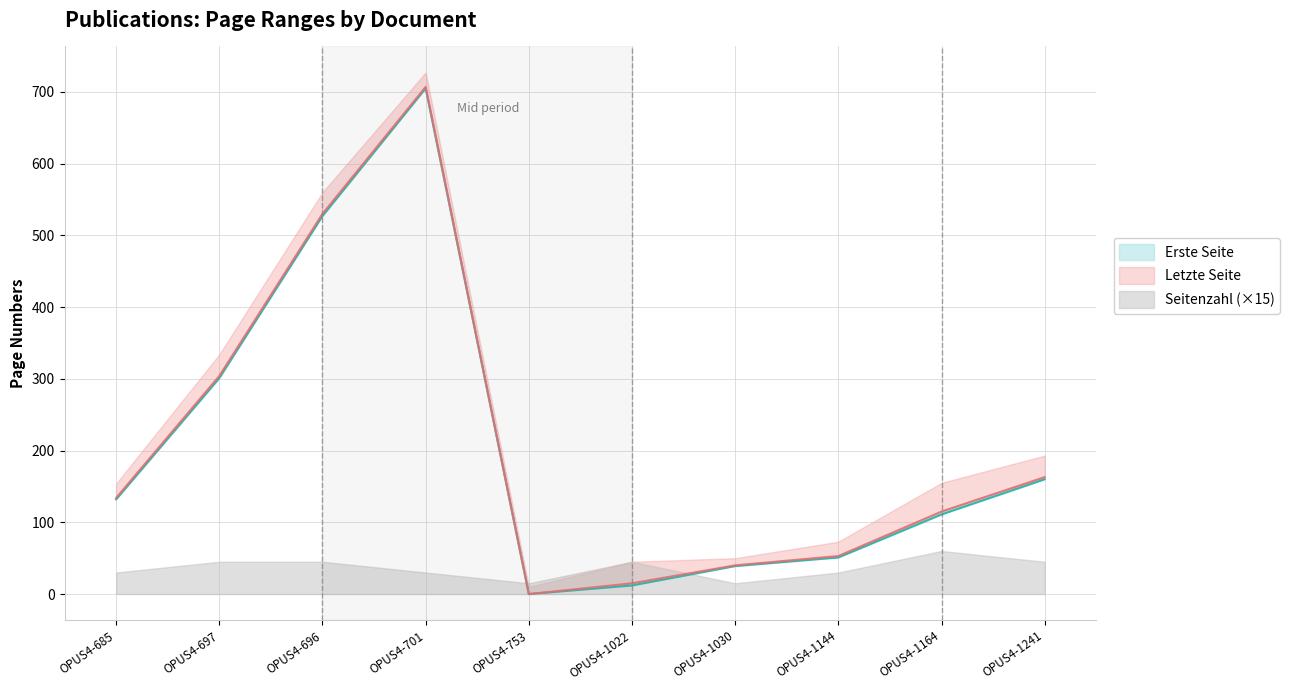

What is the label of the 1st point from the right?

OPUS4-1241